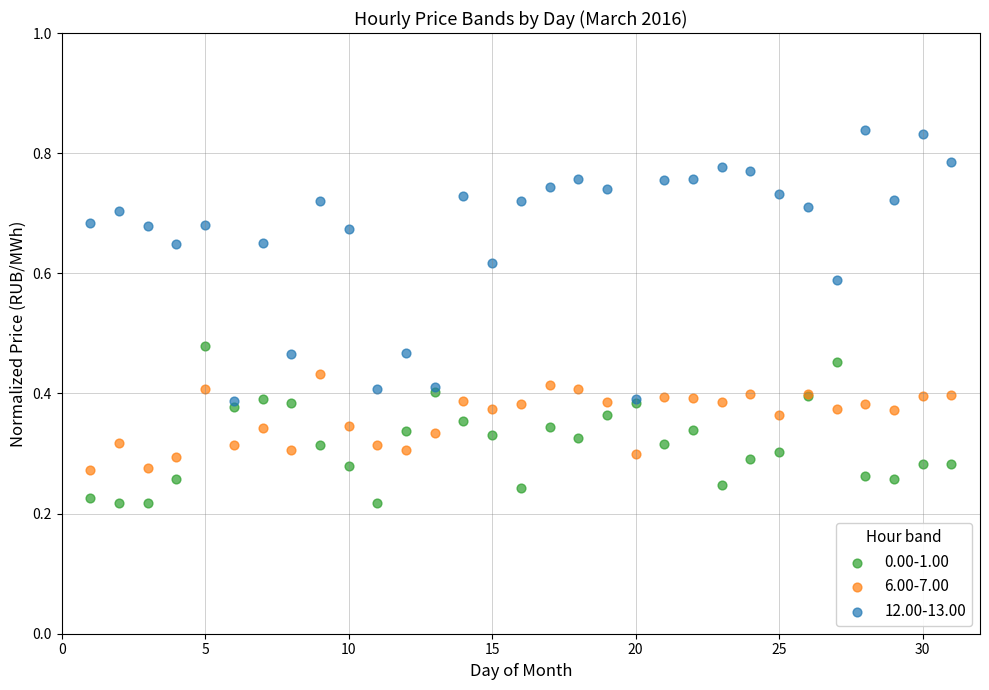

What is the X range (max minus min) for the scatter plot?

30.0